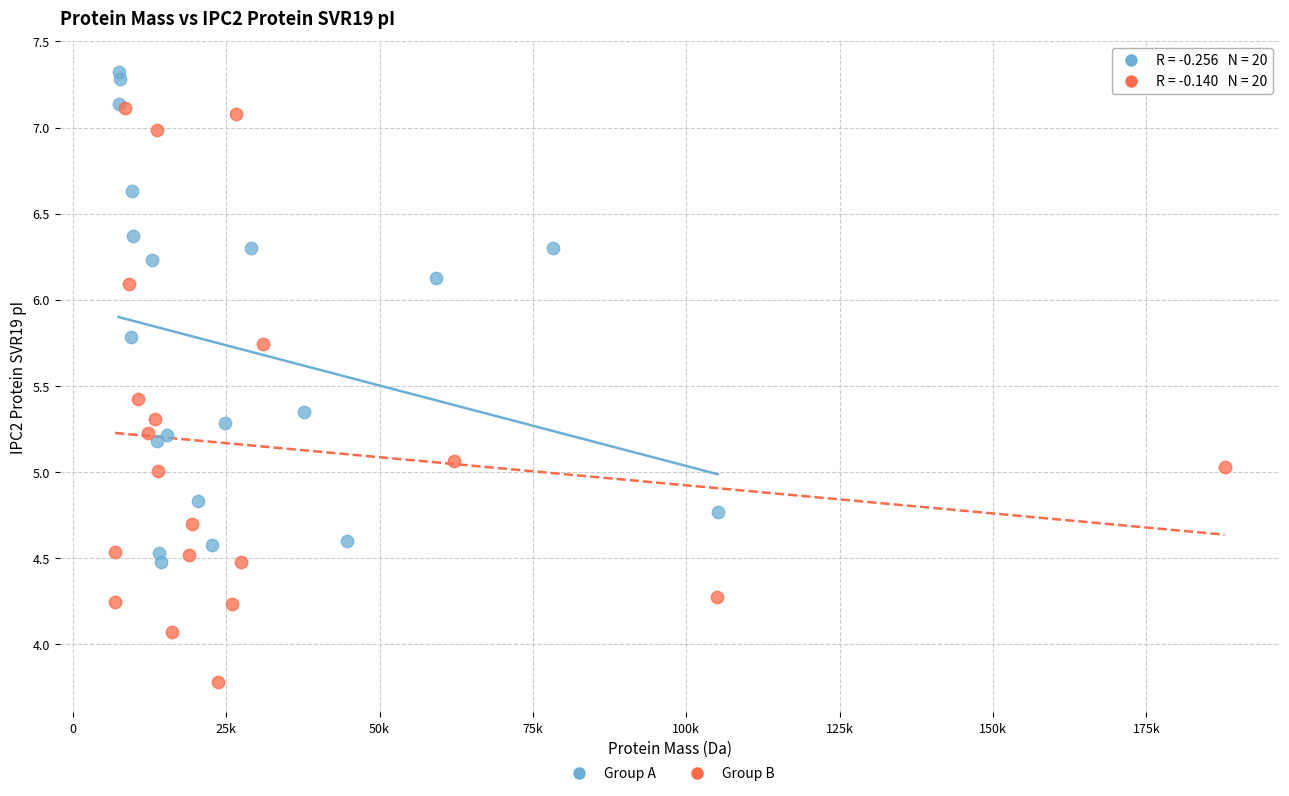

Which series contains the highest Y value?

Group A